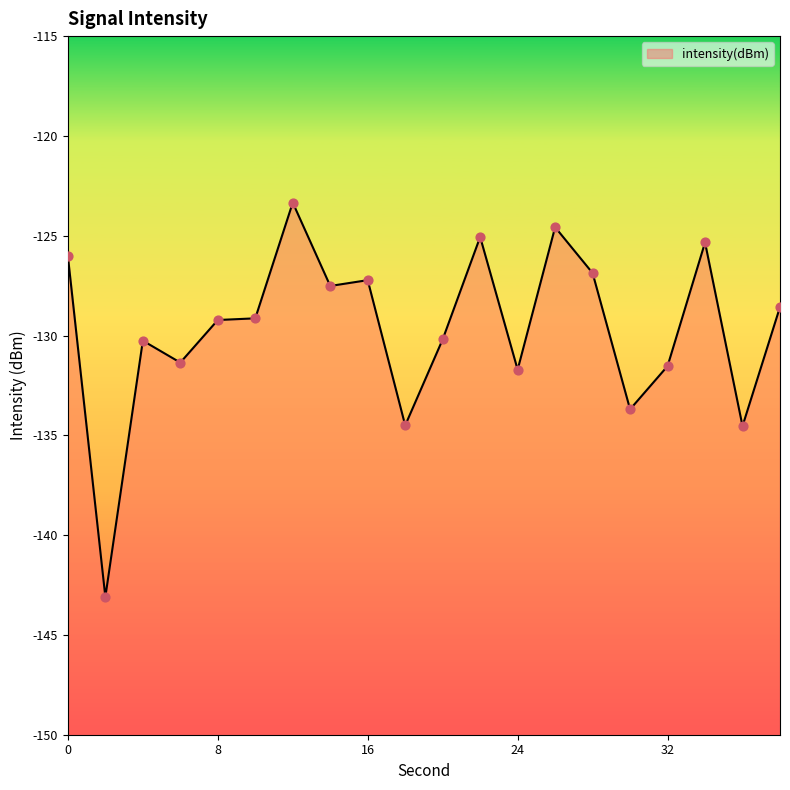

What is the change in value from 28 to 38?

-1.7